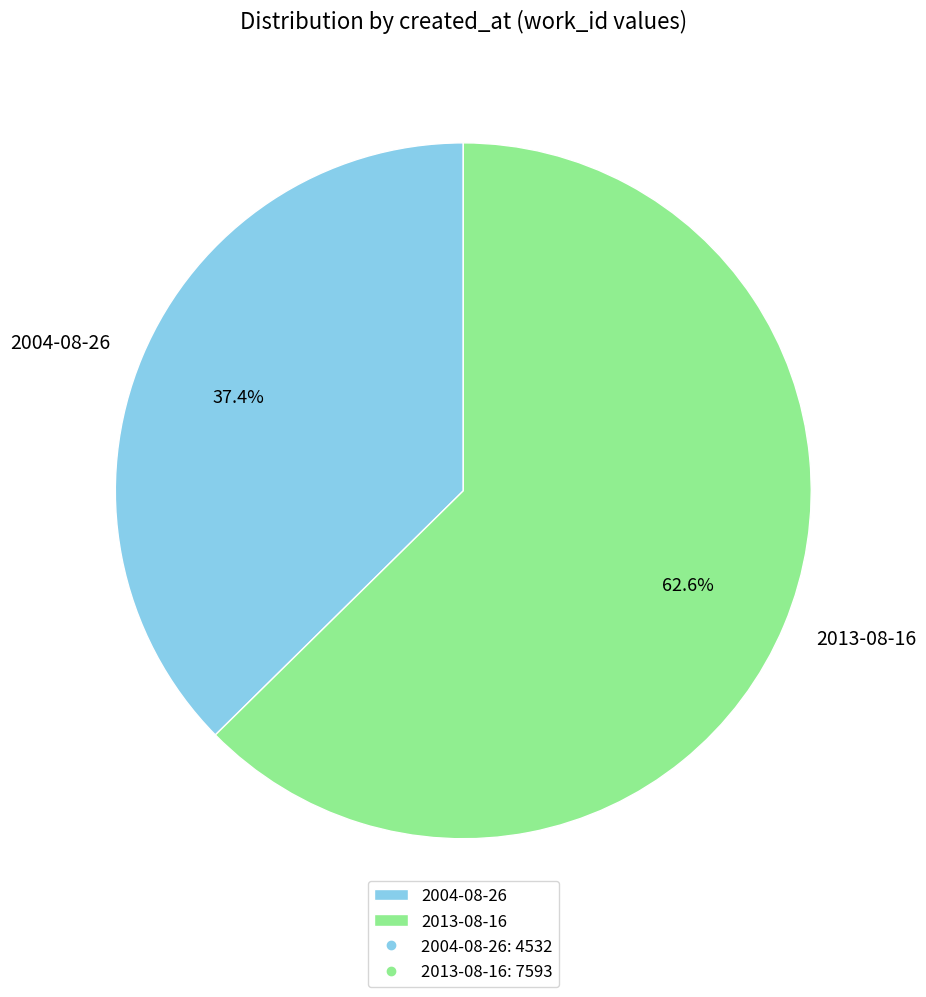

How much of the chart is everything except 2004-08-26?

62.6%